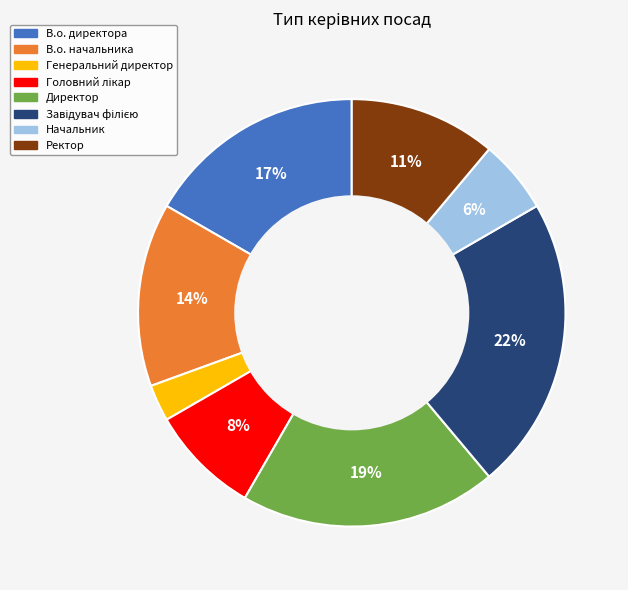

To the nearest percent, what portion does В.о. директора represent?

17%